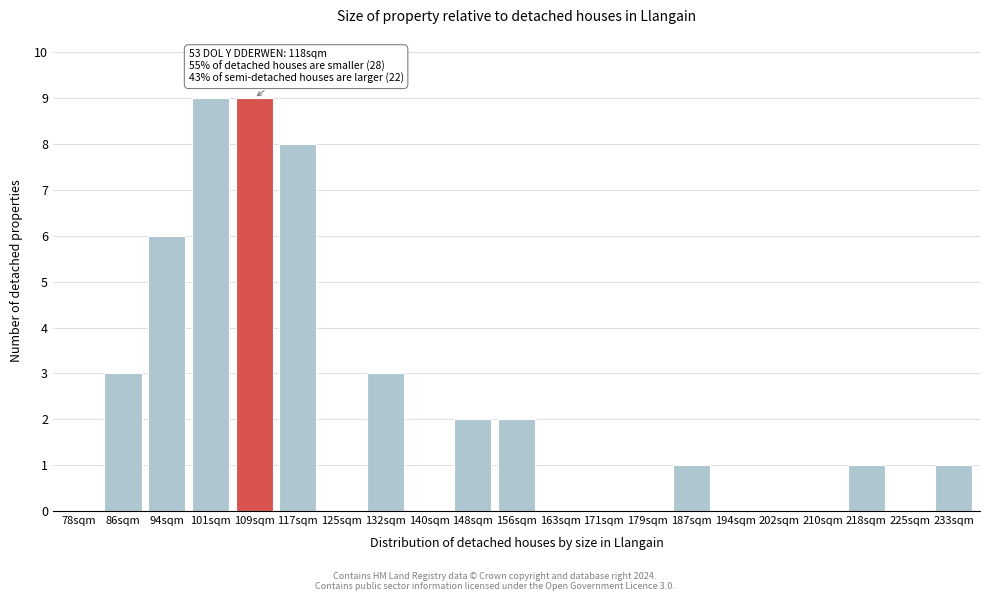

Reading right to left, extract all data points from this chart.

233sqm=1	225sqm=0	218sqm=1	210sqm=0	202sqm=0	194sqm=0	187sqm=1	179sqm=0	171sqm=0	163sqm=0	156sqm=2	148sqm=2	140sqm=0	132sqm=3	125sqm=0	117sqm=8	109sqm=9	101sqm=9	94sqm=6	86sqm=3	78sqm=0